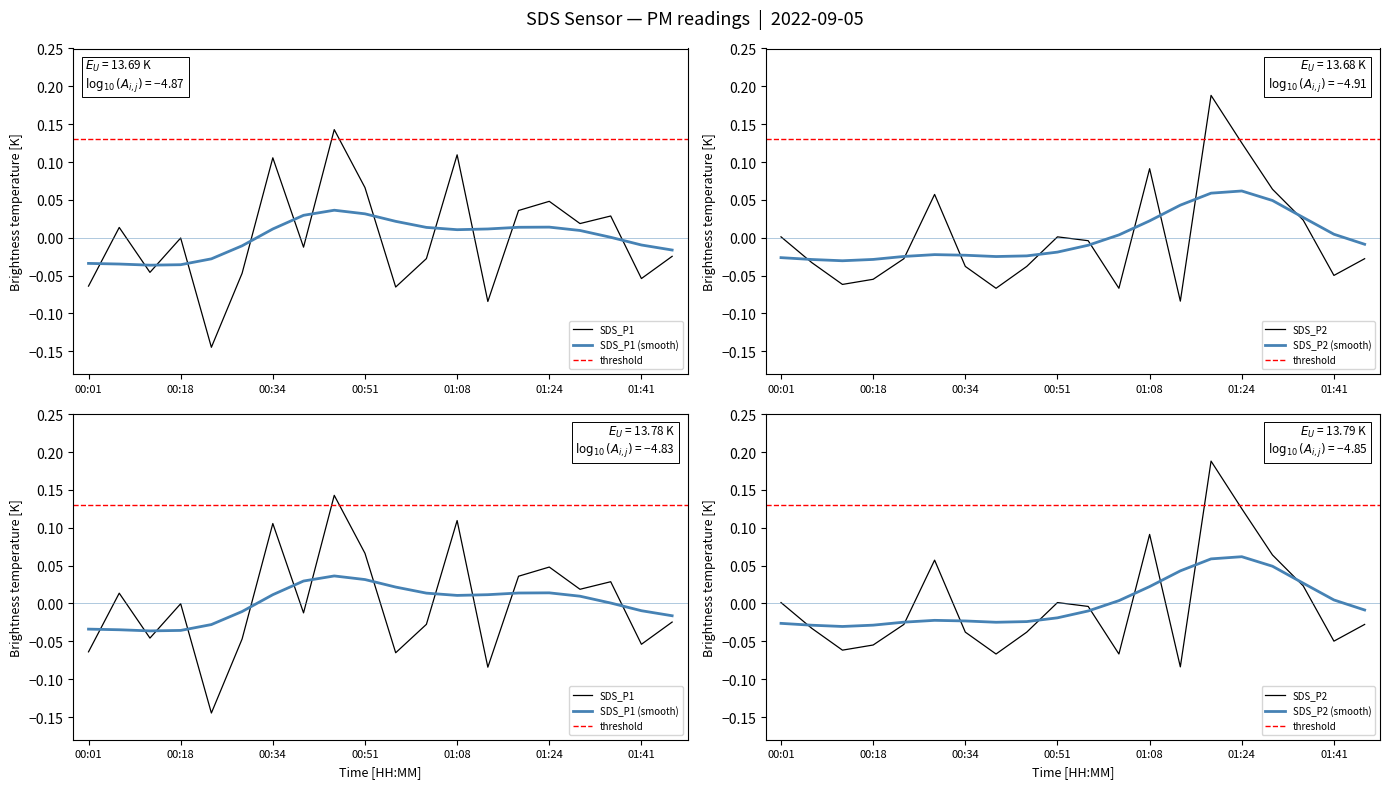

What is the lowest value of the SDS_P1 series?

-0.1